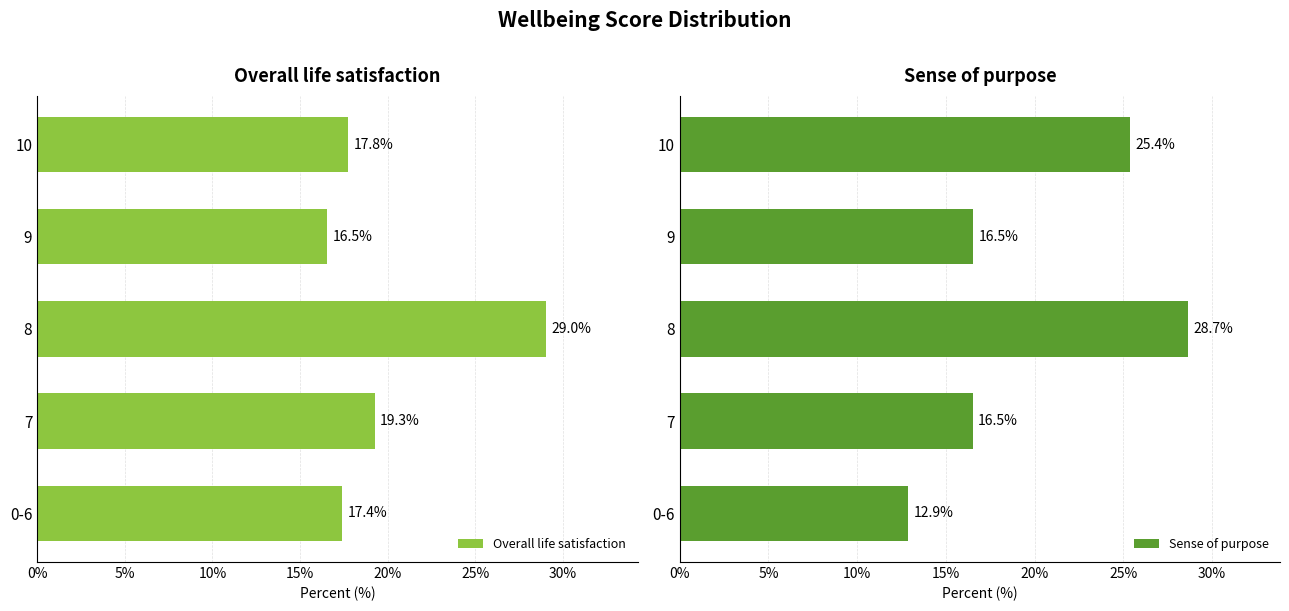

What is the difference between the maximum and minimum values in the Overall life satisfaction series?

12.5